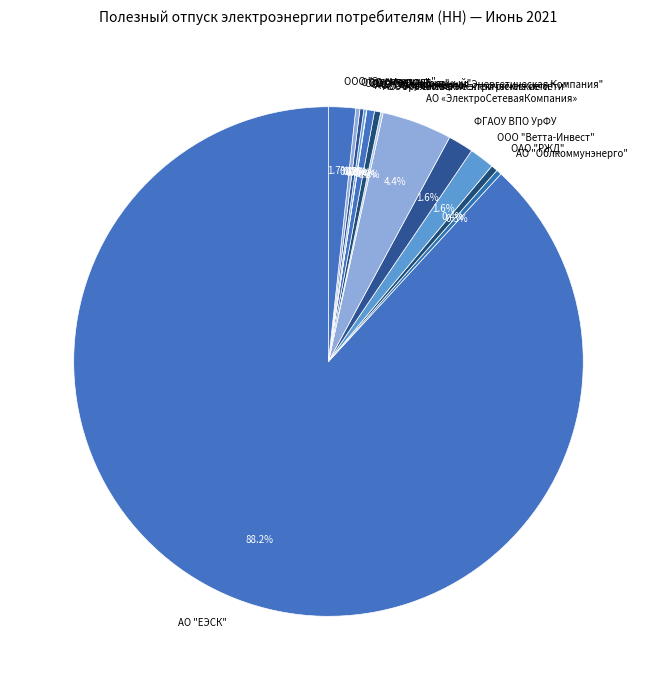

The ООО "Энергошаля" slice represents 2% of the pie. True or false?

True